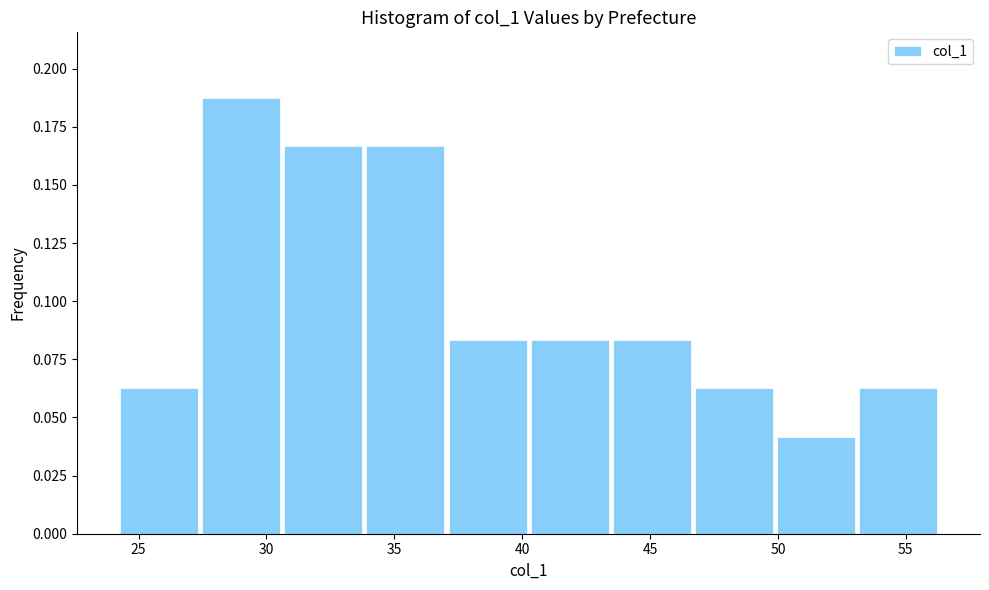

Over which range of the x-axis is the bar tallest?

27.5 to 30.5